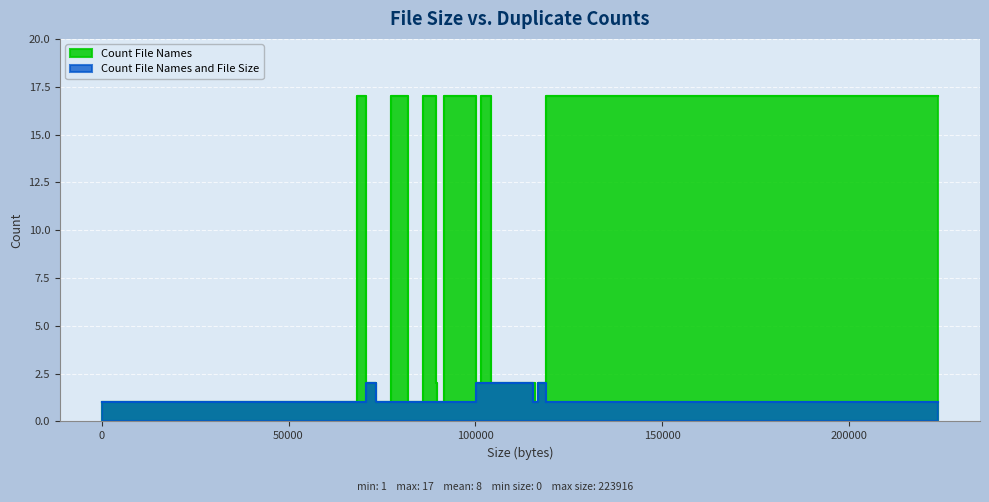

What is the difference between the maximum and minimum values in the Count File Names and File Size series?

1